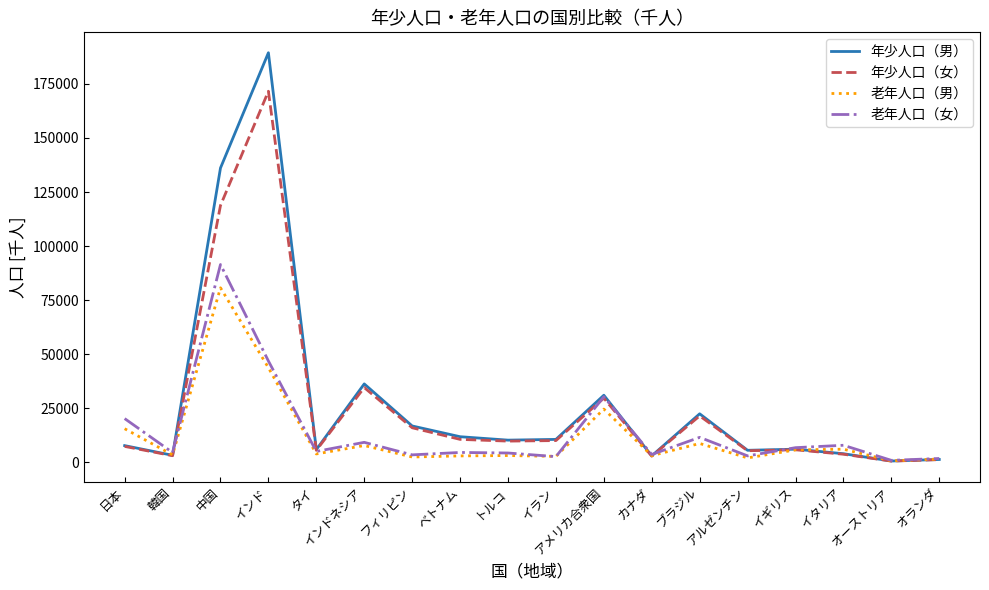

At which category does 年少人口（男） reach its first local peak?

インド